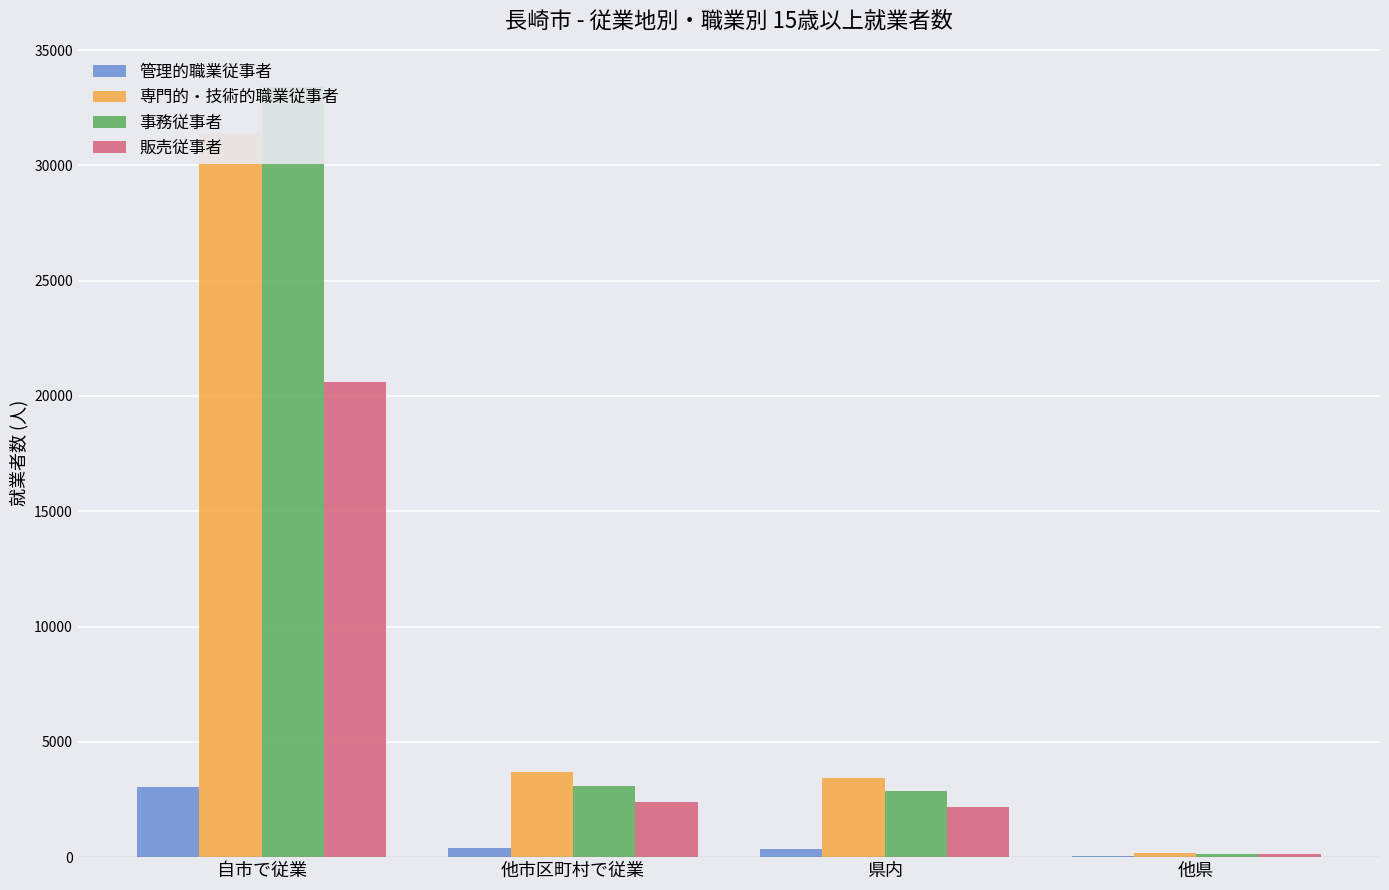

List the labels in order of 販売従事者 value, smallest first.

他県, 県内, 他市区町村で従業, 自市で従業